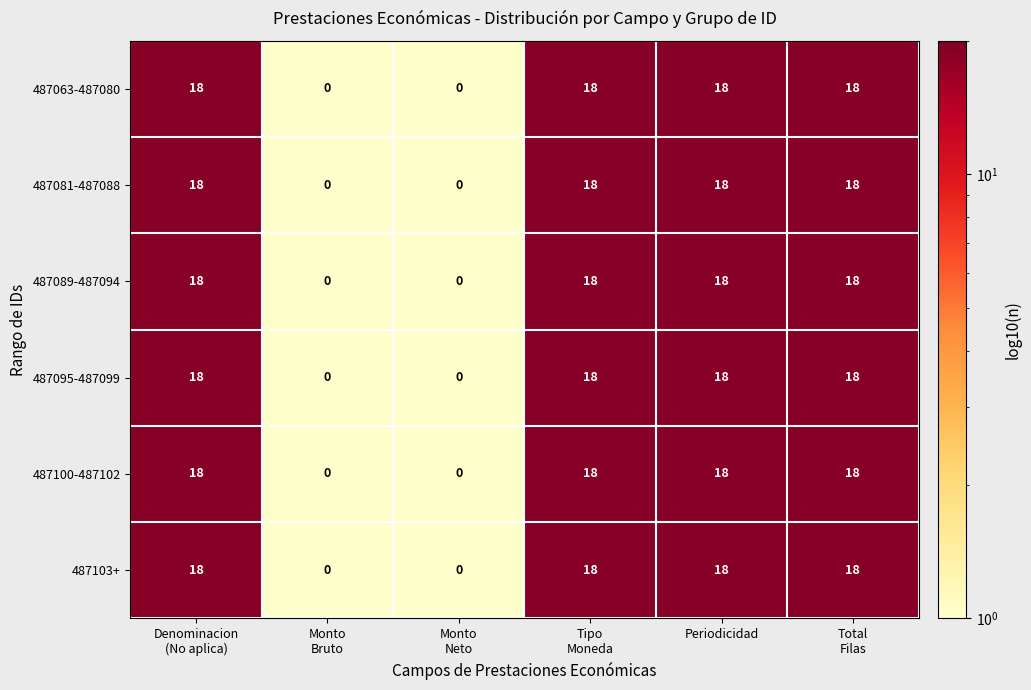

What is the difference between the maximum and second lowest values in the 487095-487099 series?

18